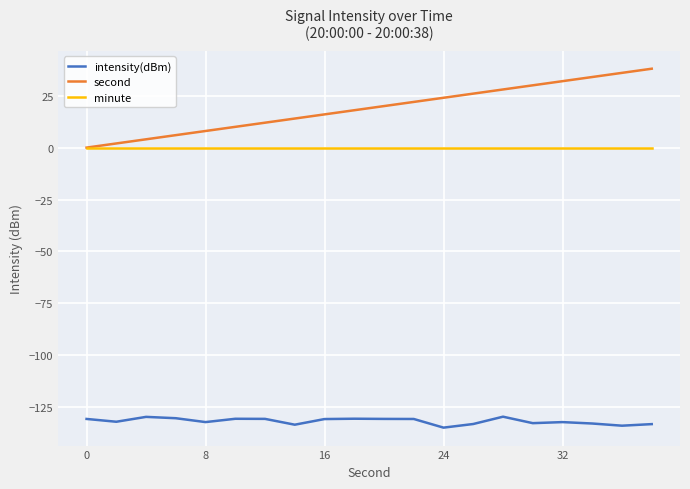

Which series has the largest total across all categories?

second